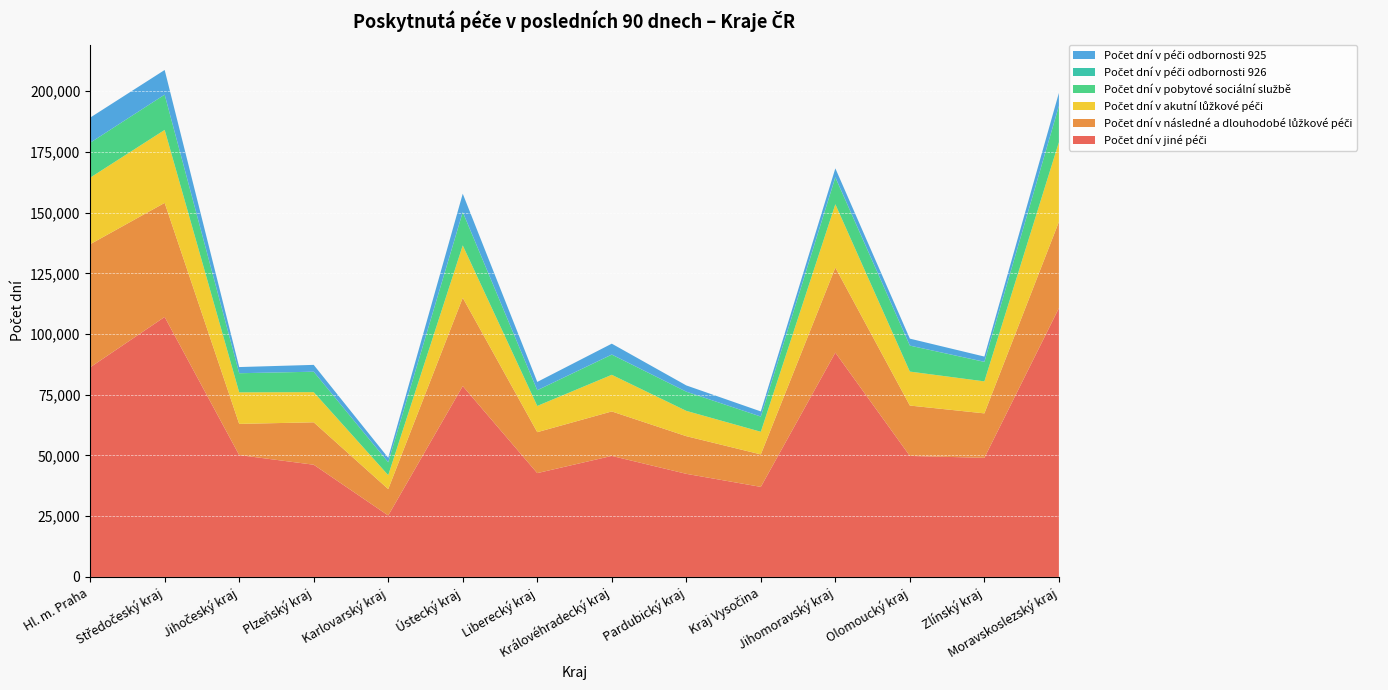

Reading left to right, transcribe all the data shown in this chart.

Počet dní v jiné péči: 86281	107034	50170	46189	25294	78581	42738	49822	42437	37065	92349	49809	49025	110661
Počet dní v následné a dlouhodobé lůžkové péči: 50693	46961	12832	17465	10867	36342	16856	18308	15506	13369	35013	20741	18306	35519
Počet dní v akutní lůžkové péči: 27384	30049	12995	12418	5724	21563	10797	15078	10421	9324	26075	13987	13178	32801
Počet dní v pobytové sociální službě: 14382	14523	7855	8411	5317	13689	6461	8298	7899	6249	11021	10686	8008	14896
Počet dní v péči odbornosti 926: 6	0	16	7	0	75	18	61	2	20	123	17	65	50
Počet dní v péči odbornosti 925: 10344	10143	2532	2810	1848	7520	3410	4463	2575	2103	3629	2860	2138	5333